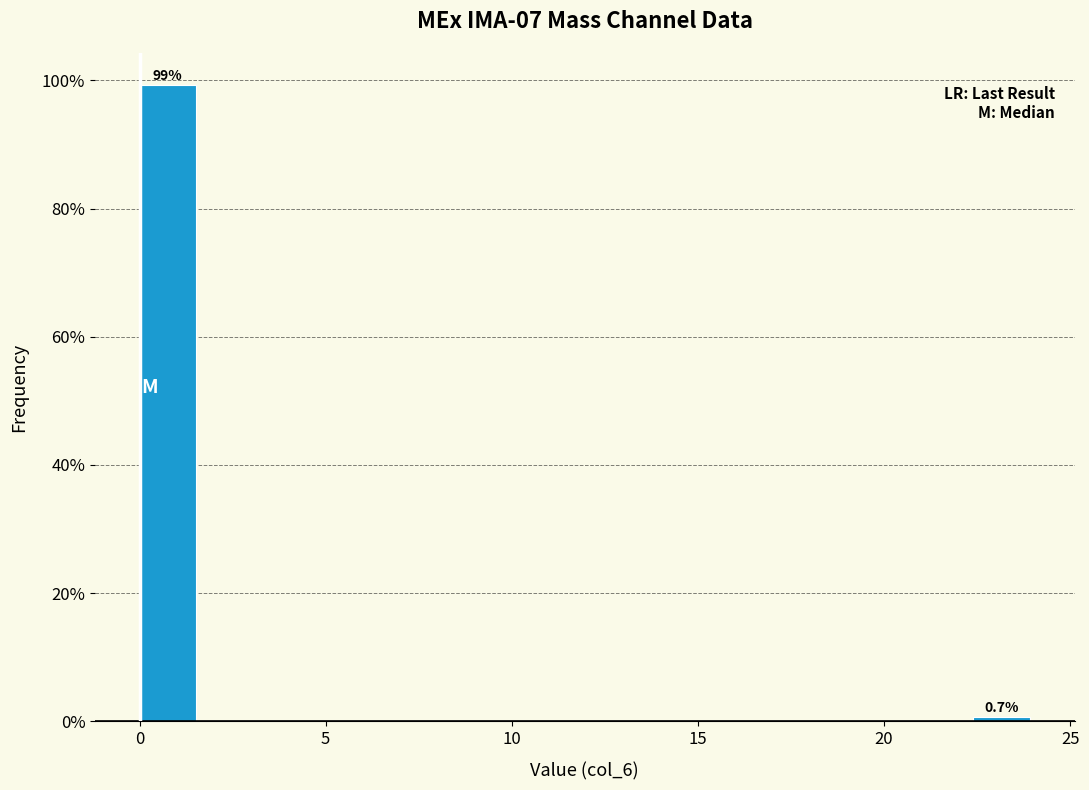

Around what value on the x-axis is the tallest bar? Give the approximate position of its centre, as read against the axis.

1.0